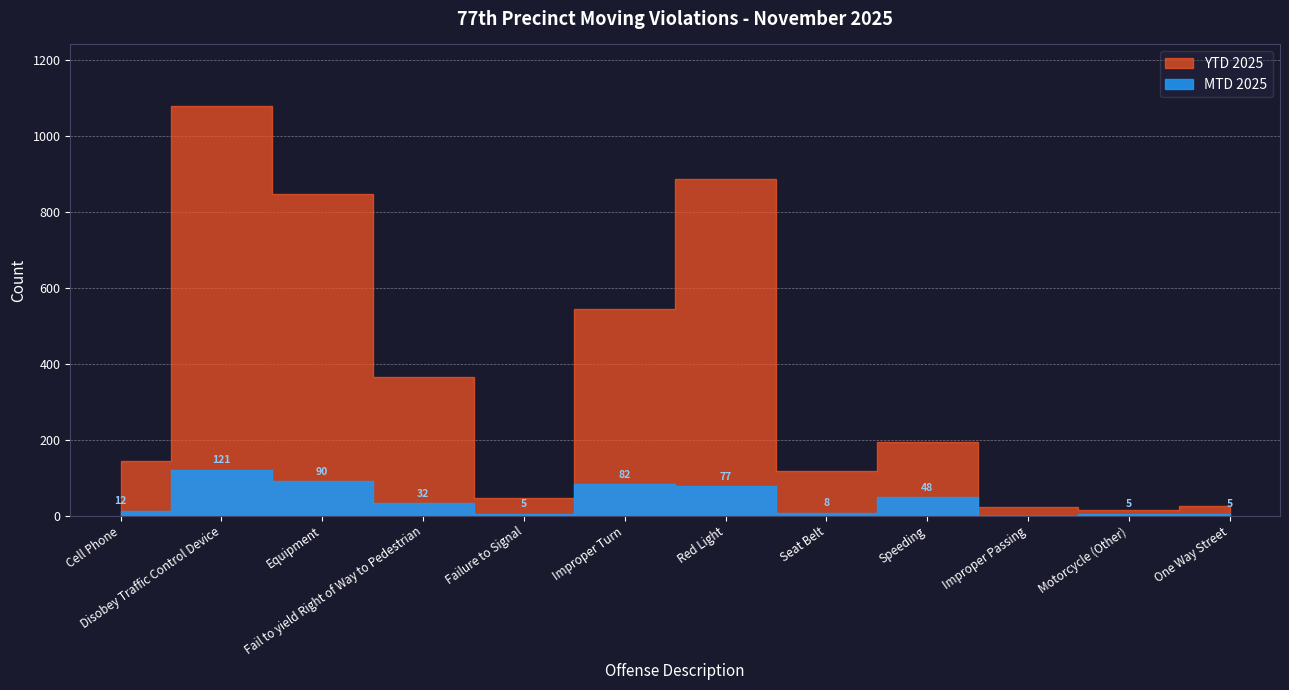

What are all the series names shown in the legend?

mtd, ytd